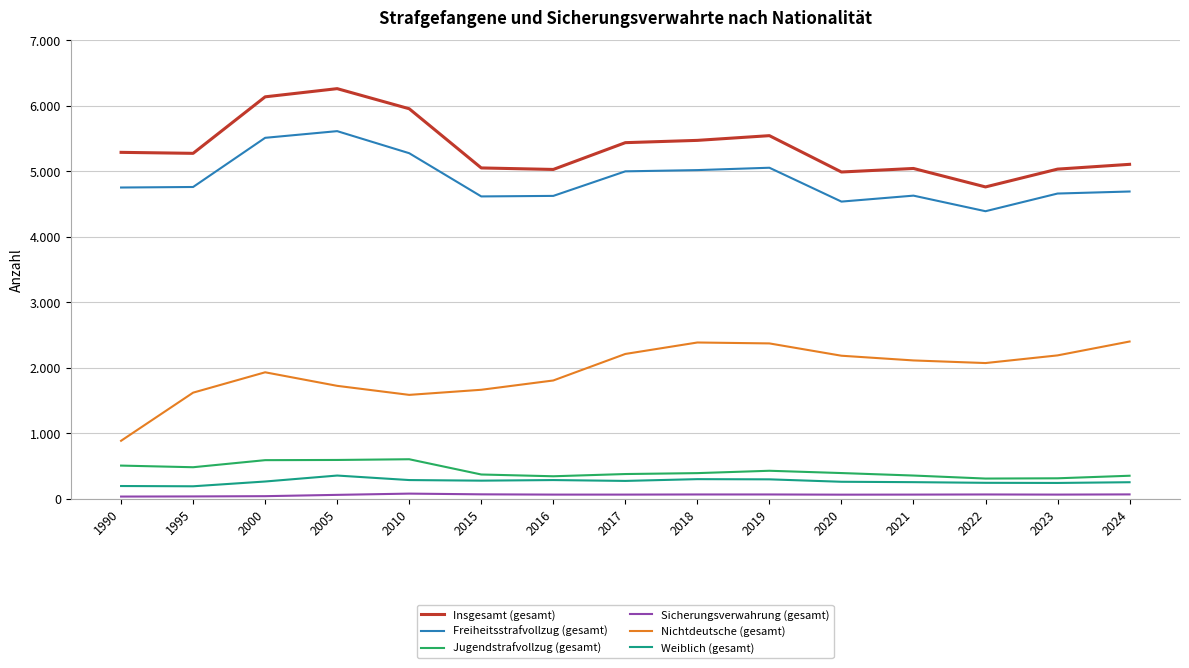

What are all the series names shown in the legend?

Insgesamt (gesamt), Freiheitsstrafvollzug (gesamt), Jugendstrafvollzug (gesamt), Sicherungsverwahrung (gesamt), Nichtdeutsche (gesamt), Weiblich (gesamt)